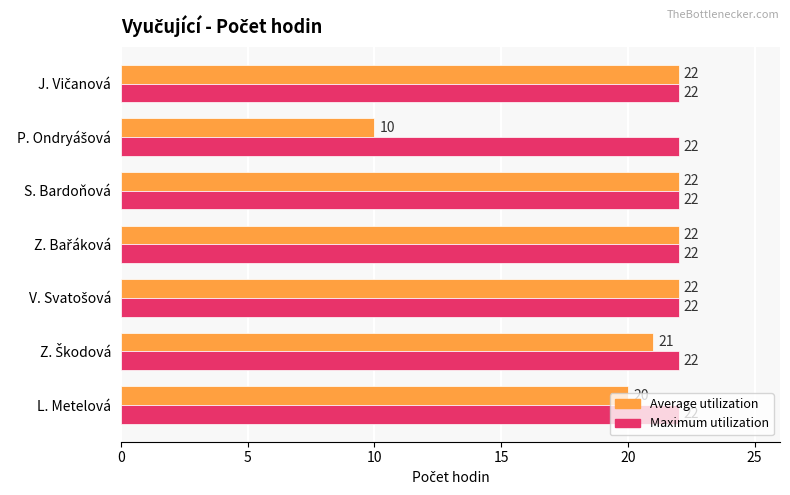

What is the difference between the maximum and second lowest values in the Average utilization series?

2